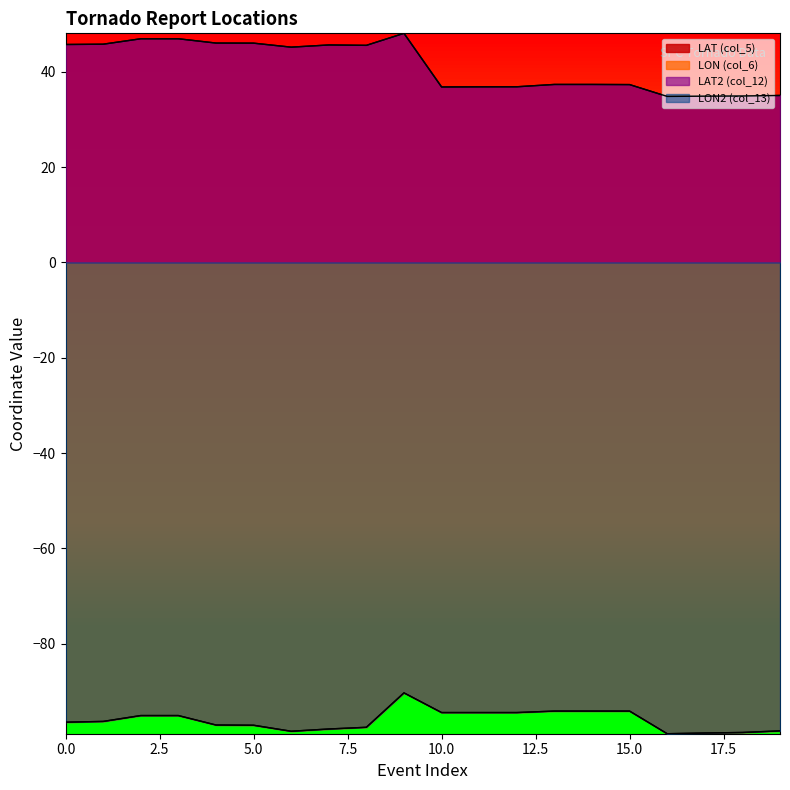

Reading left to right, transcribe all the data shown in this chart.

LAT (col_5): 45.7	45.8	46.9	46.9	46.0	46.0	45.1	45.6	45.5	48.0	36.8	36.8	36.8	37.3	37.3	37.3	34.8	34.9	34.9	35.0
LON (col_6): -96.5	-96.3	-95.1	-95.1	-97.0	-97.1	-98.3	-97.9	-97.5	-90.3	-94.4	-94.4	-94.4	-94.1	-94.1	-94.1	-98.9	-98.7	-98.6	-98.3
LAT2 (col_12): 45.7	45.8	46.9	46.9	46.0	46.0	45.1	45.6	45.5	48.0	36.8	36.8	36.8	37.3	37.3	37.3	34.8	34.9	34.9	35.0
LON2 (col_13): -96.5	-96.3	-95.1	-95.1	-97.0	-97.1	-98.3	-97.9	-97.5	-90.3	-94.4	-94.4	-94.4	-94.1	-94.1	-94.1	-98.9	-98.7	-98.6	-98.3